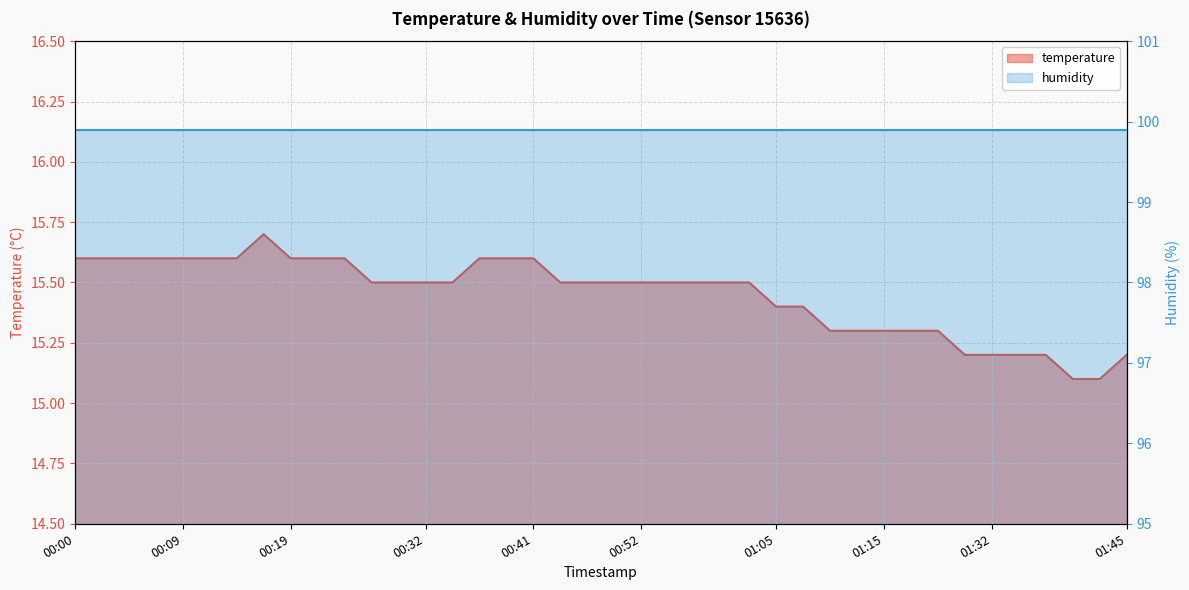

List the labels in order of value, largest first.

00:17, 00:00, 00:02, 00:05, 00:07, 00:09, 00:12, 00:14, 00:19, 00:22, 00:24, 00:37, 00:39, 00:41, 00:27, 00:29, 00:32, 00:34, 00:44, 00:47, 00:49, 00:52, 00:54, 00:57, 00:59, 01:02, 01:05, 01:07, 01:10, 01:12, 01:15, 01:17, 01:20, 01:29, 01:32, 01:34, 01:37, 01:45, 01:40, 01:42